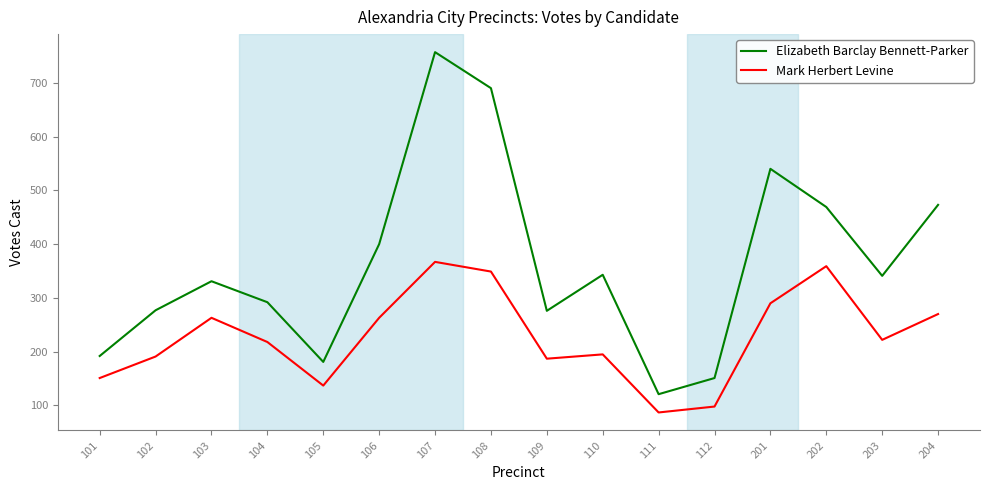

How many series are shown in this chart?

2